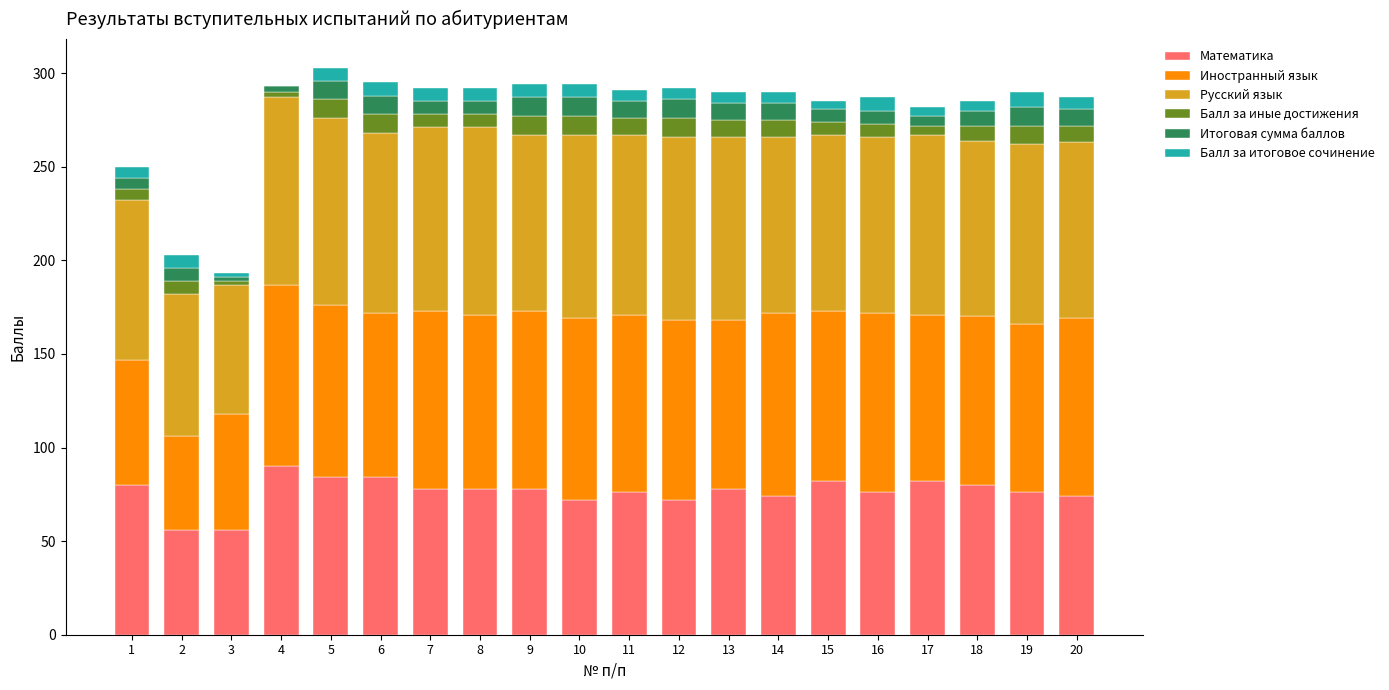

What is the highest value of the Математика series?

90